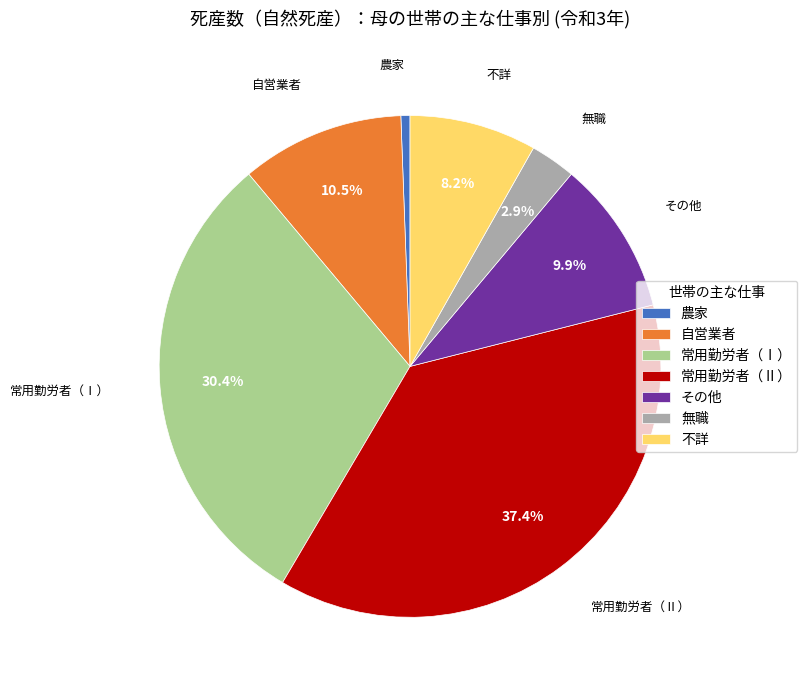

What percentage is NOT represented by 無職?

97.1%